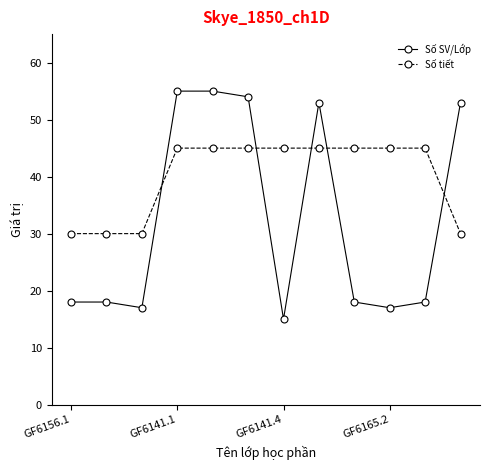

Which series has the widest spread of values?

Số SV/Lớp